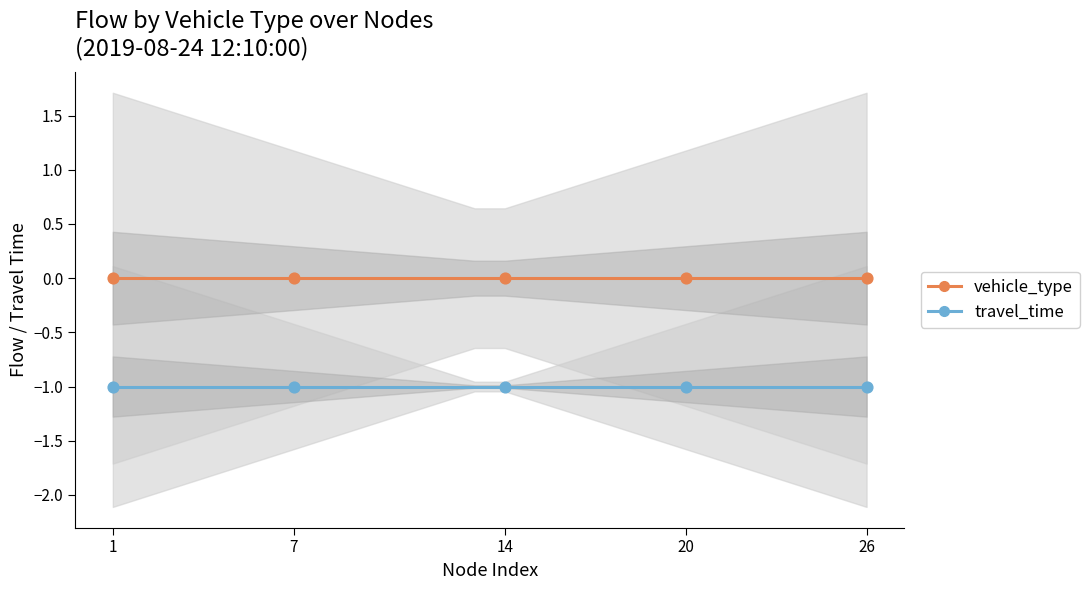

Which series has the widest spread of Y values?

travel_time